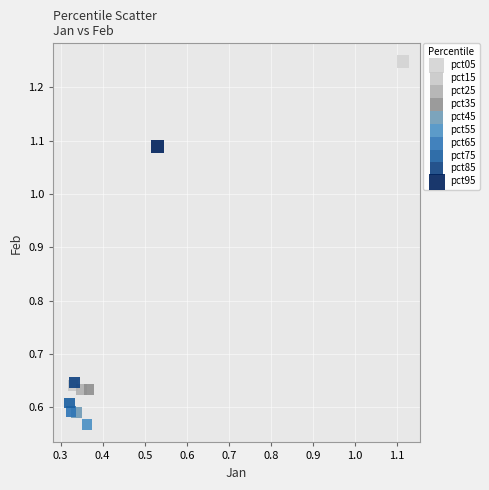

What are all the series names shown in the legend?

pct05, pct15, pct25, pct35, pct45, pct55, pct65, pct75, pct85, pct95